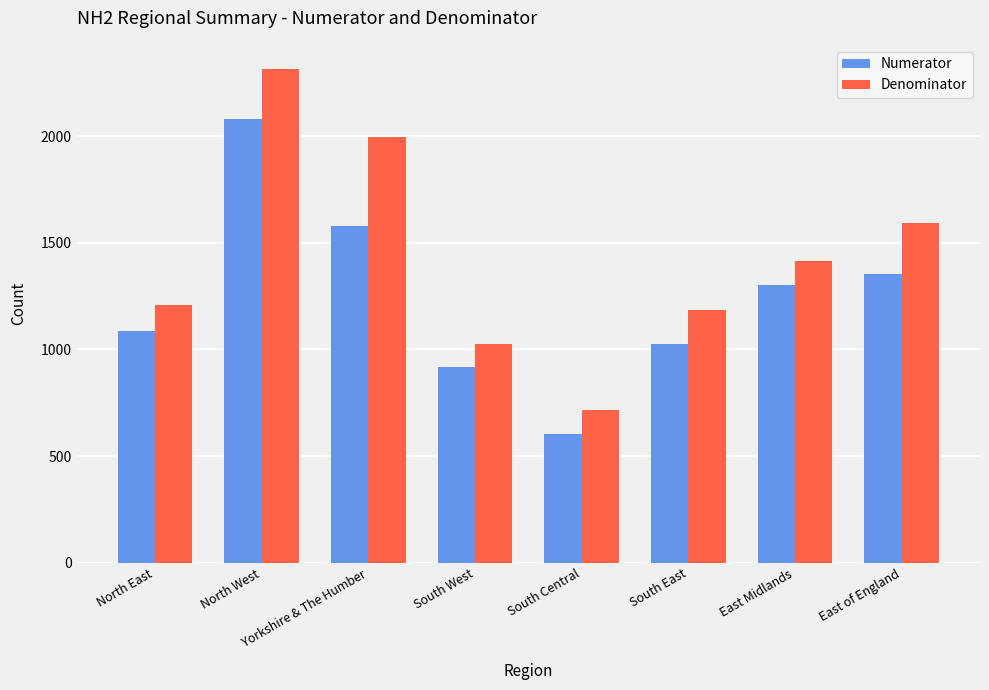

How many bars are there in each group?

2